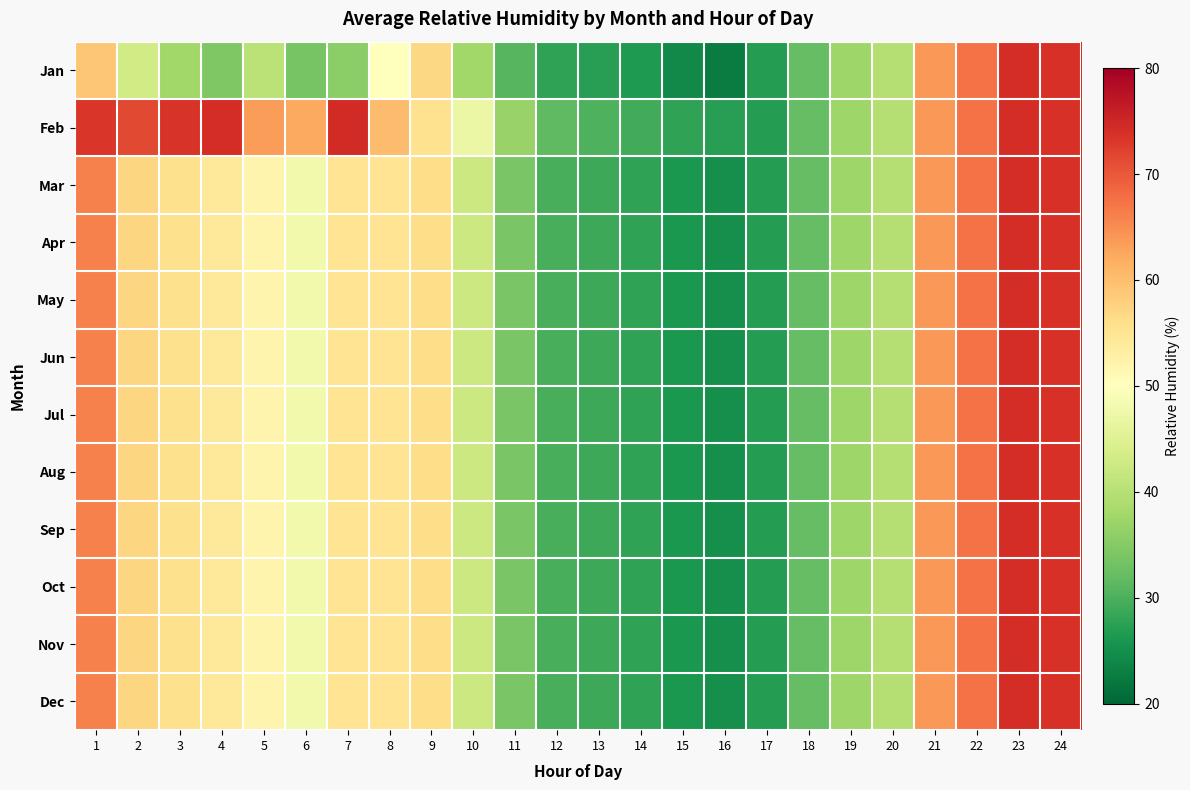

Between 4 and 15, which is larger?

4